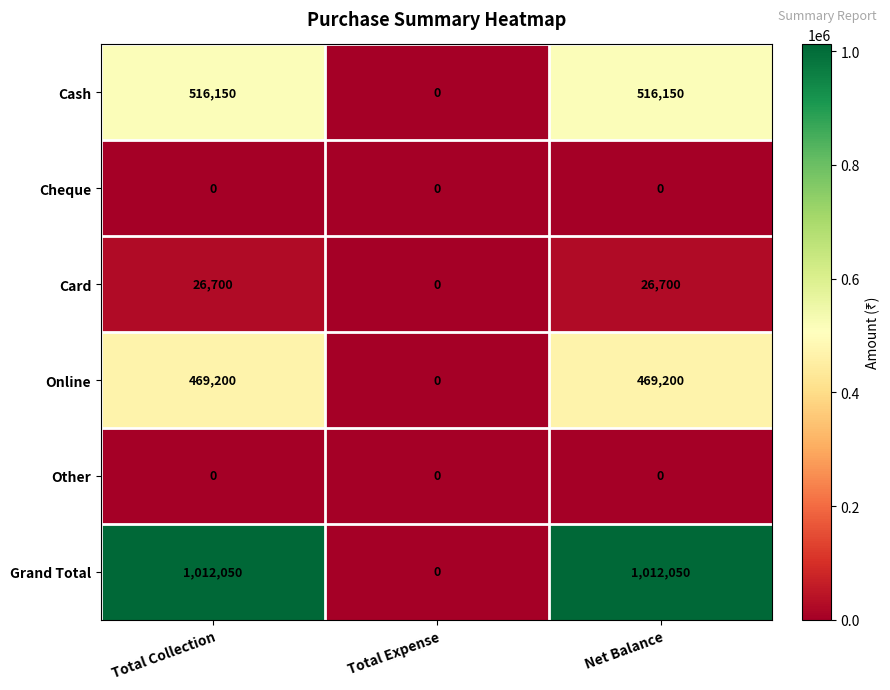

How many Grand Total values are between 0 and 1012050?

3